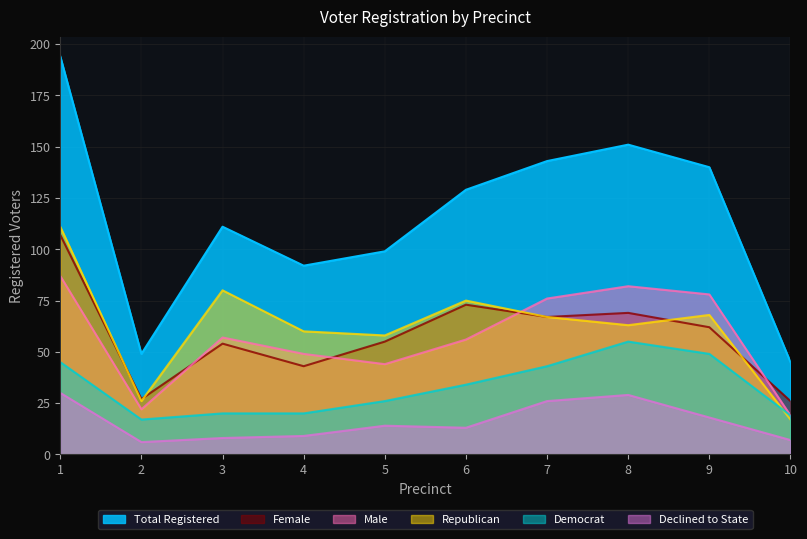

What is the average value of the female series?

58